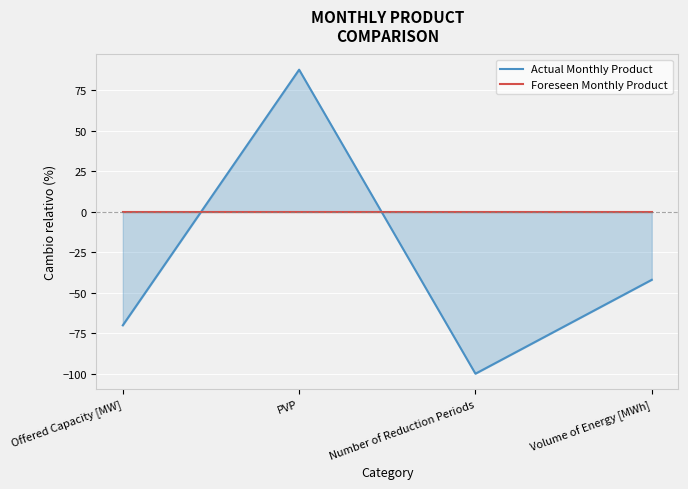

Rank the categories by Actual Monthly Product value from lowest to highest.

Number of Reduction Periods, Offered Capacity [MW], Volume of Energy [MWh], PVP